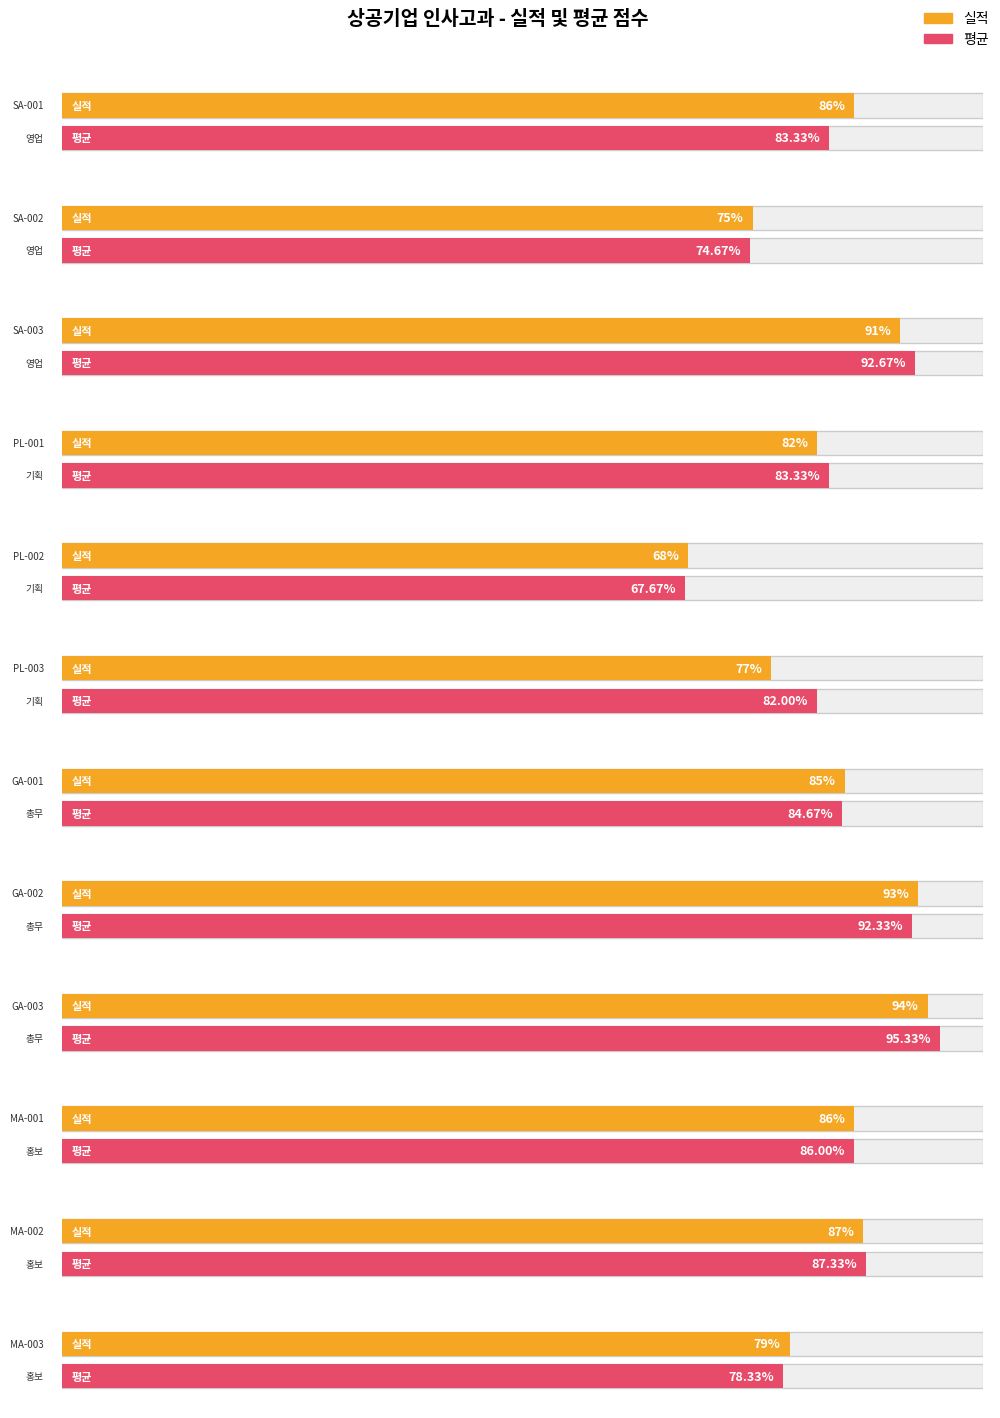

At which category does the chart reach its peak across all series?

GA-003